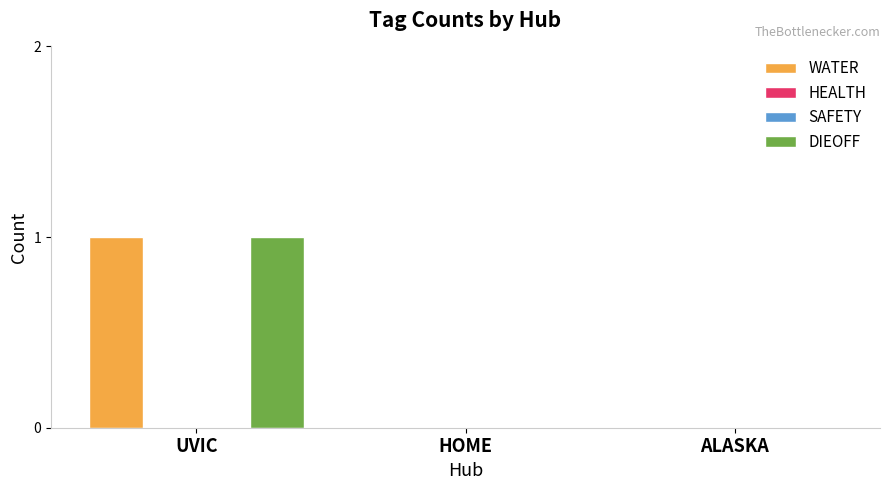

What are all the series names shown in the legend?

WATER, HEALTH, SAFETY, DIEOFF